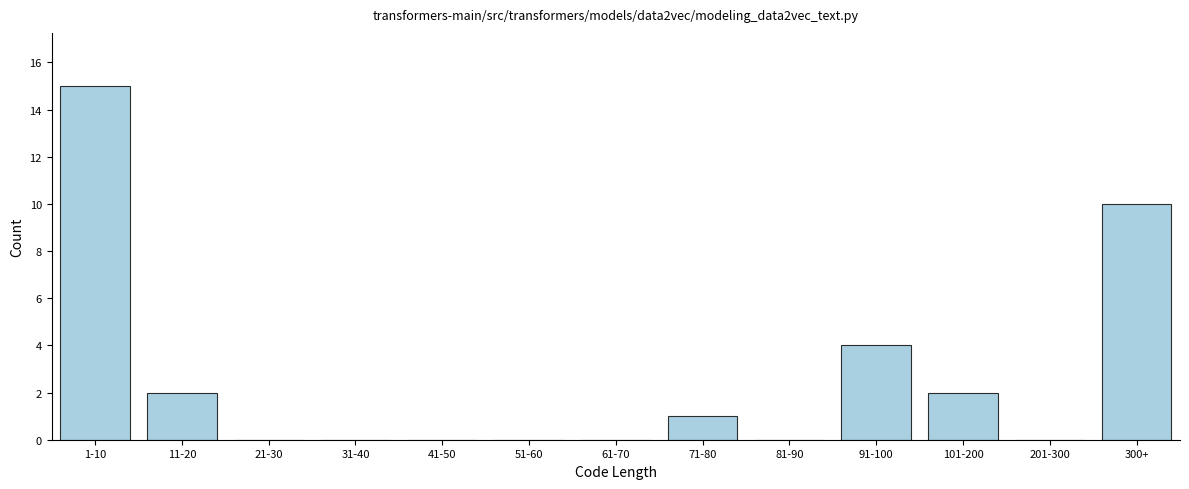

Reading left to right, transcribe all the data shown in this chart.

1-10=15	11-20=2	21-30=0	31-40=0	41-50=0	51-60=0	61-70=0	71-80=1	81-90=0	91-100=4	101-200=2	201-300=0	300+=10